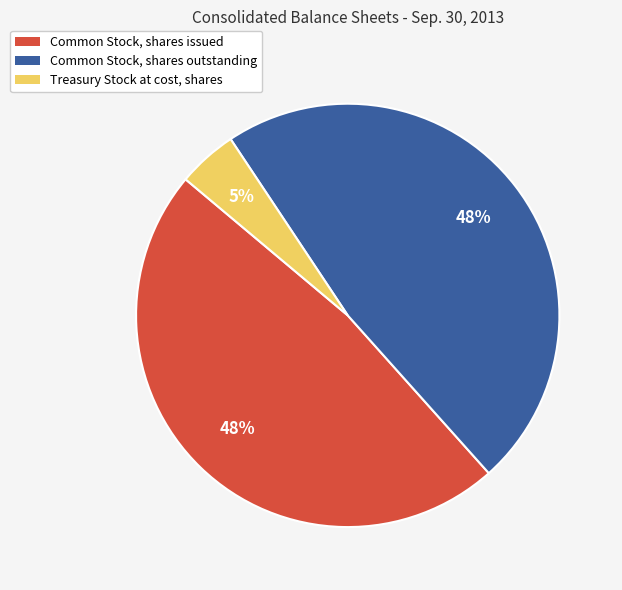

What percentage is the Common Stock, shares outstanding slice, to the nearest percent?

48%